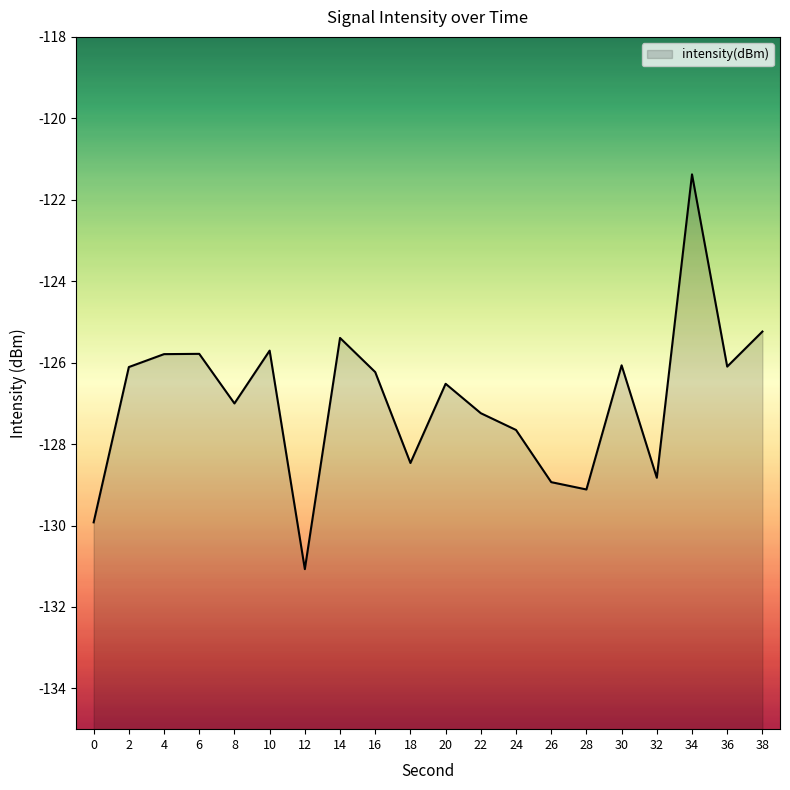

Which has a higher value, 36 or 20?

36